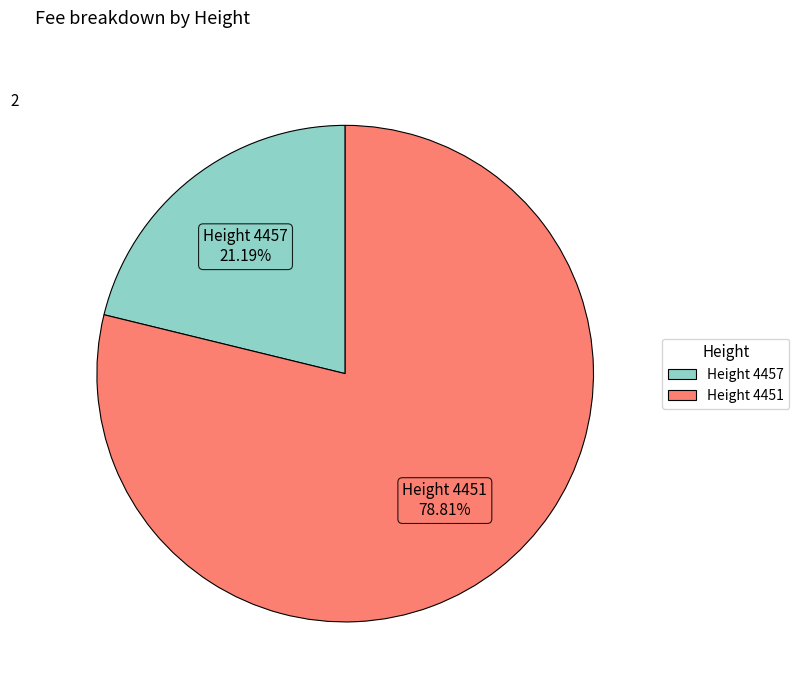

Is there a majority slice in this chart?

Yes